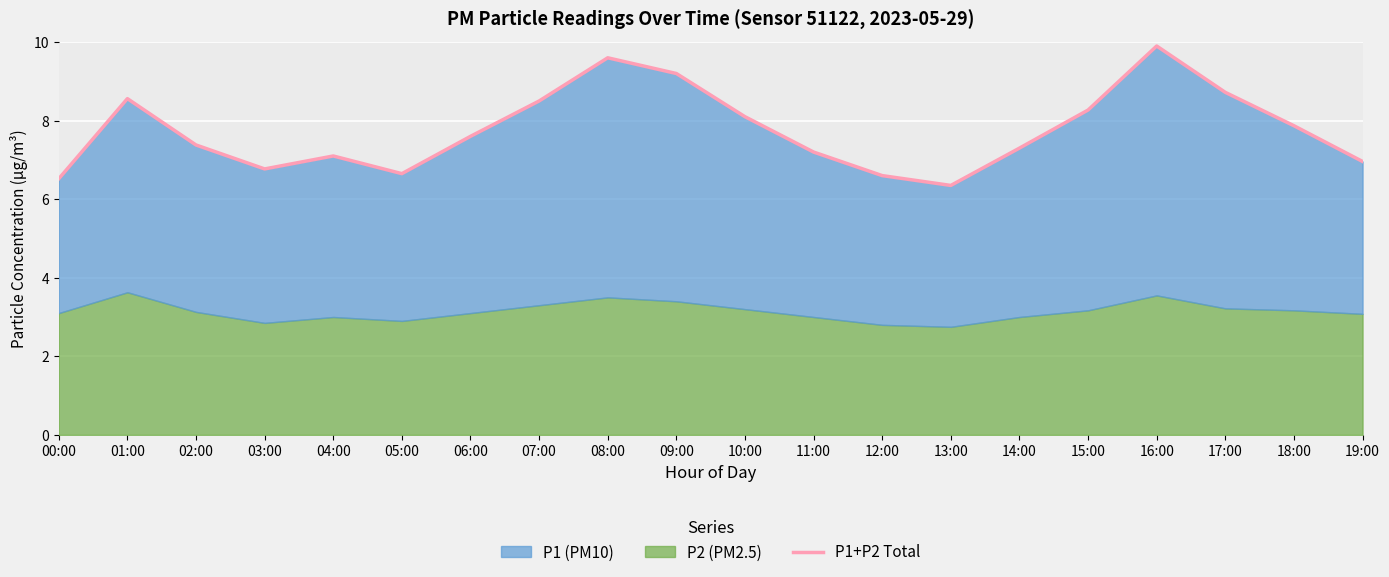

Reading left to right, what are all the values shown in this chart?

6.5	8.6	7.4	6.8	7.1	6.7	7.6	8.5	9.6	9.2	8.1	7.2	6.6	6.3	7.3	8.3	9.9	8.7	7.9	7.0